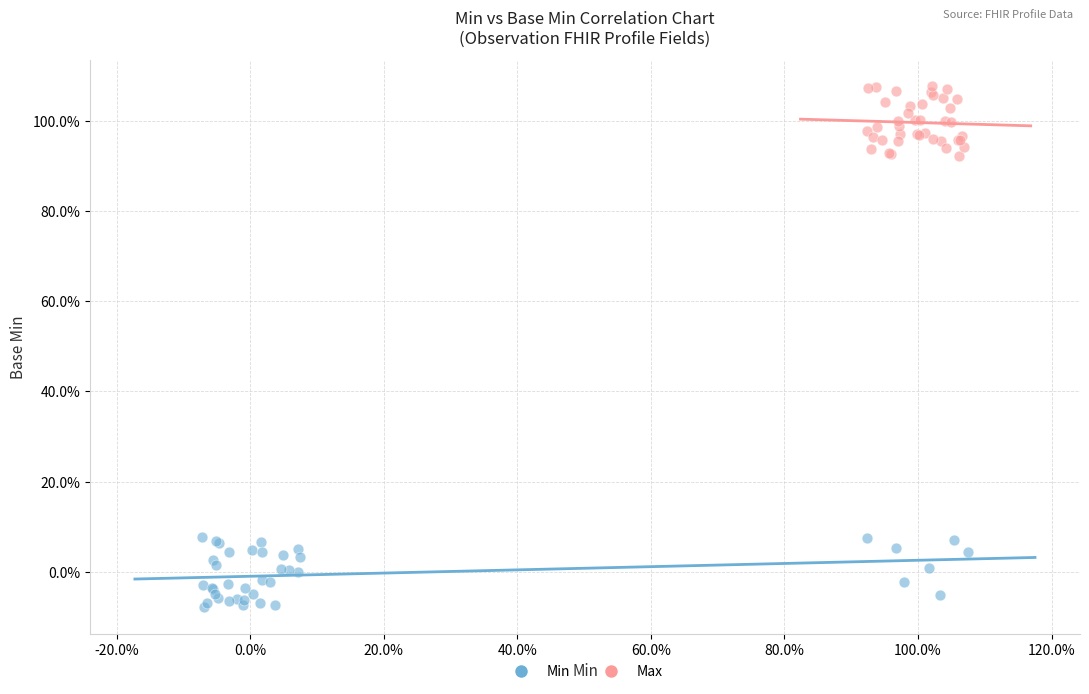

What are all the series names shown in the legend?

Min, Max